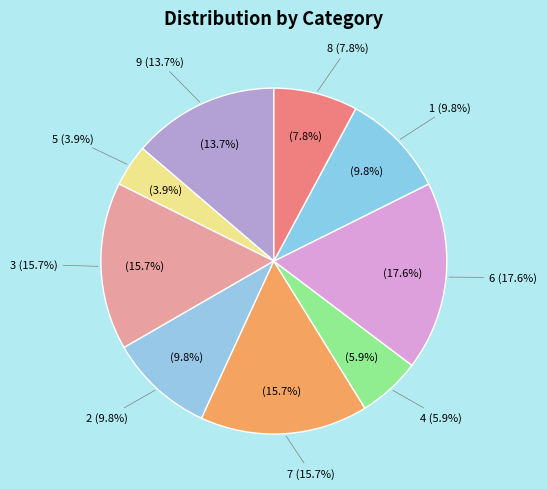

To the nearest percent, what is the combined percentage of 7 and 6?

33%